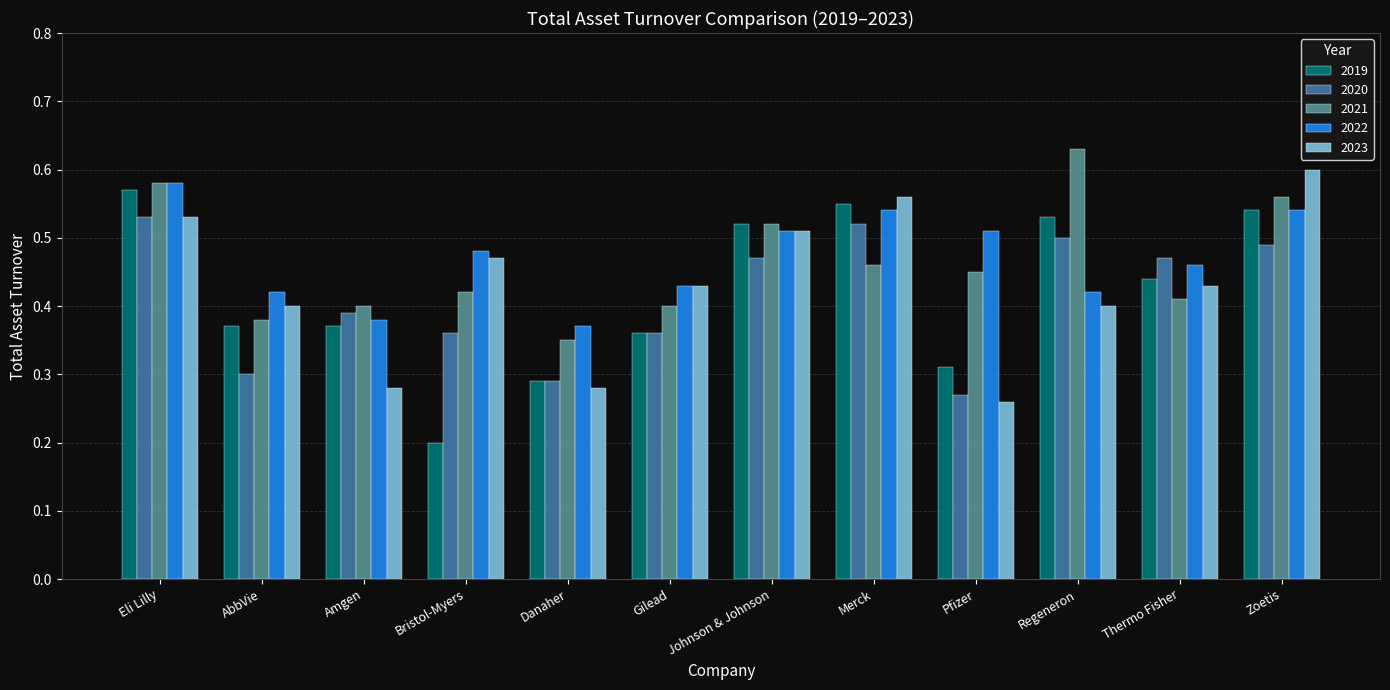

What are all the series names shown in the legend?

2019, 2020, 2021, 2022, 2023